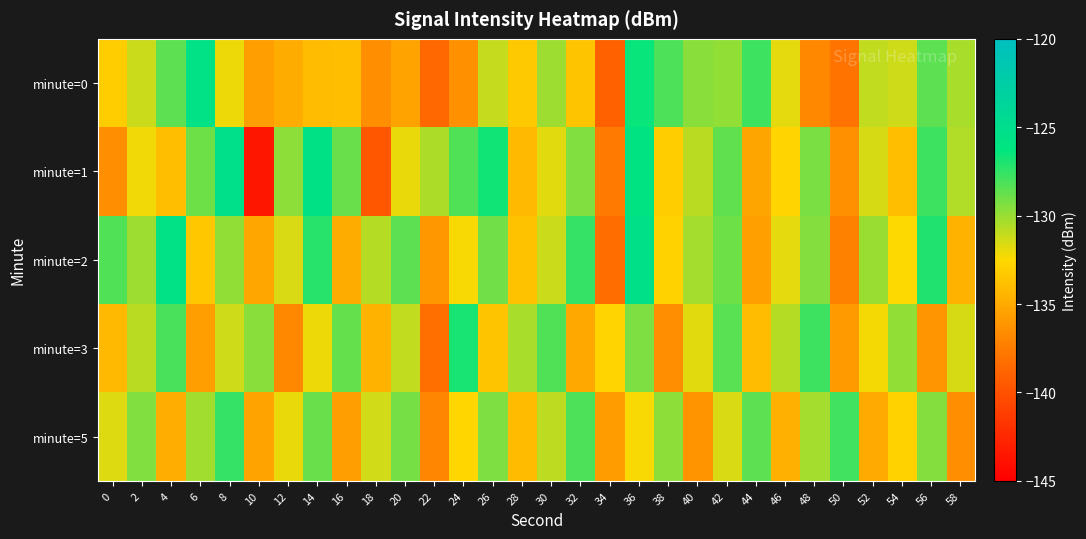

Between 50 and 34, which is larger?

50